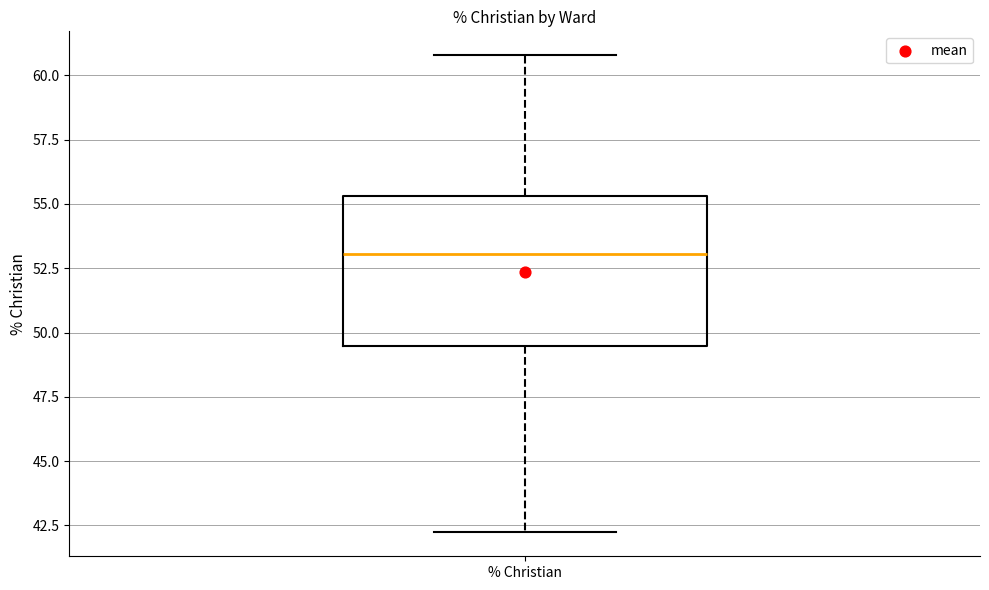

Transcribe this box plot: give where the median line is, the range the box spans, and where the two whiskers end, as read against the y-axis. The values are not printed on the chart, so give them approximately, as read against the axis.

median 53.0, box 49.5 to 55.5, whiskers 42.0 to 61.0